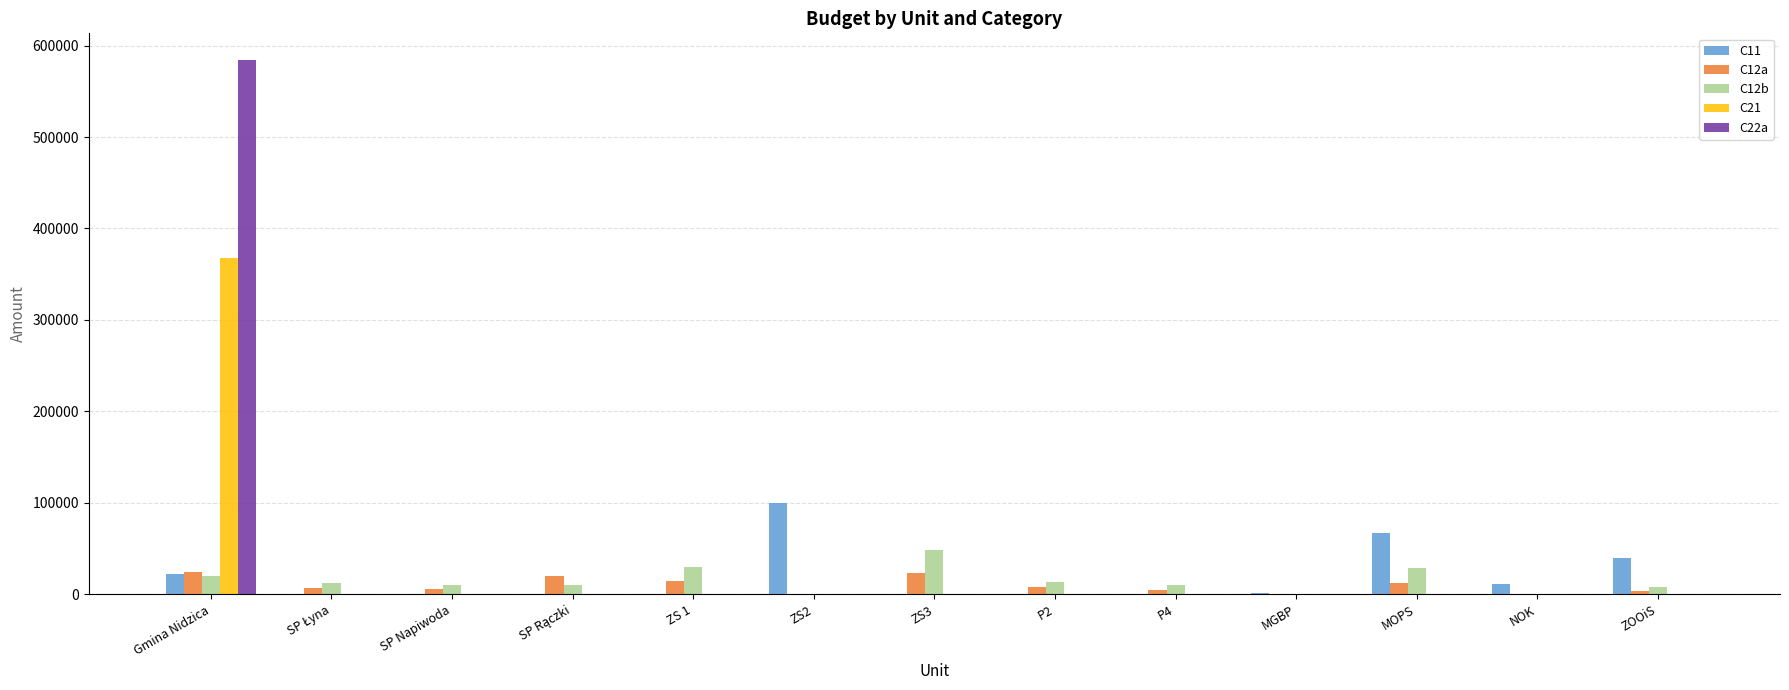

How many groups of bars are there?

13